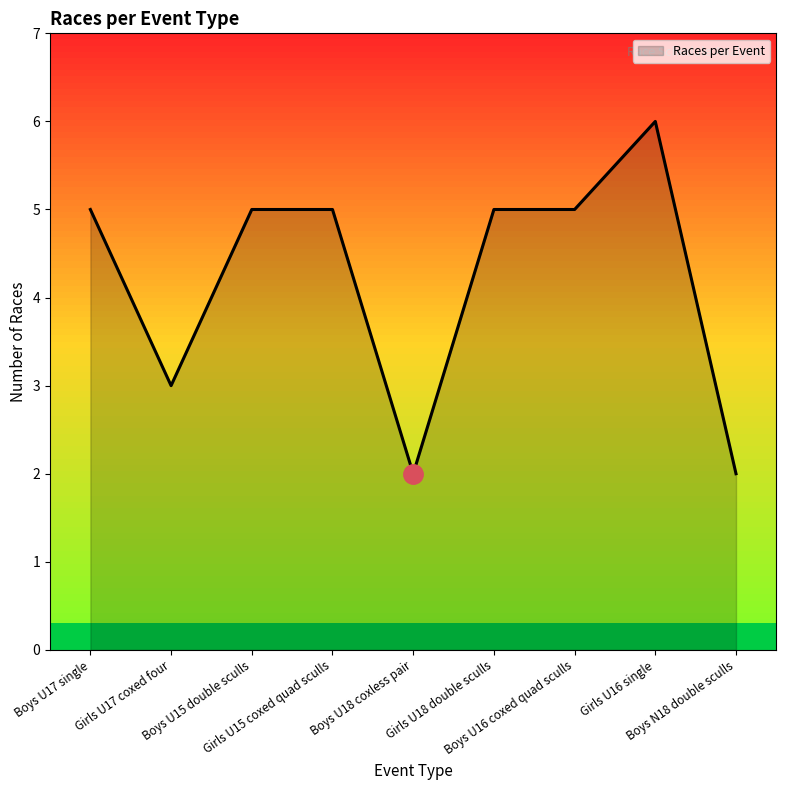

What is the difference between the maximum and minimum values?

4